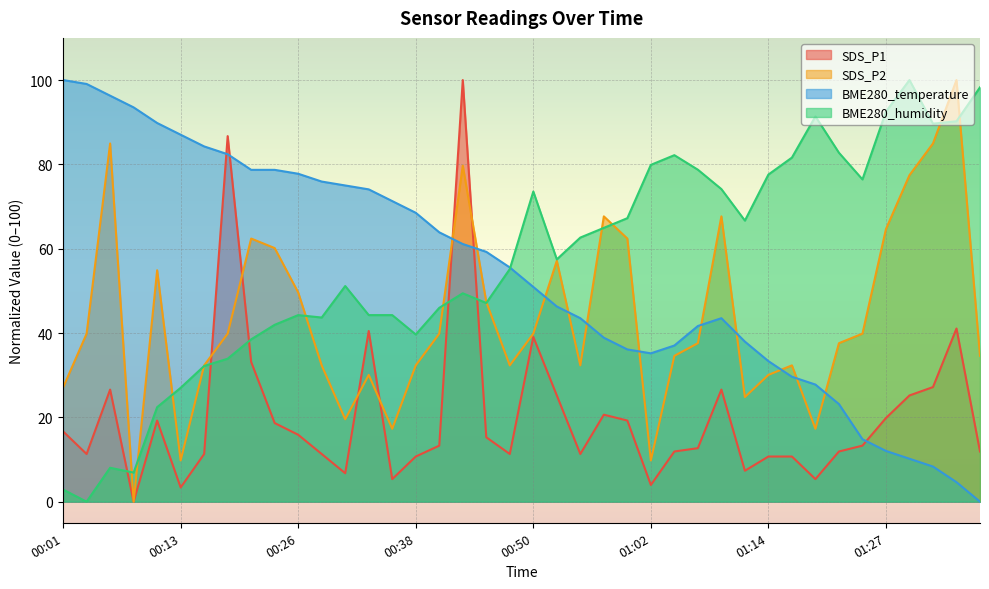

How many interior local valleys does the SDS_P1 series have?

10